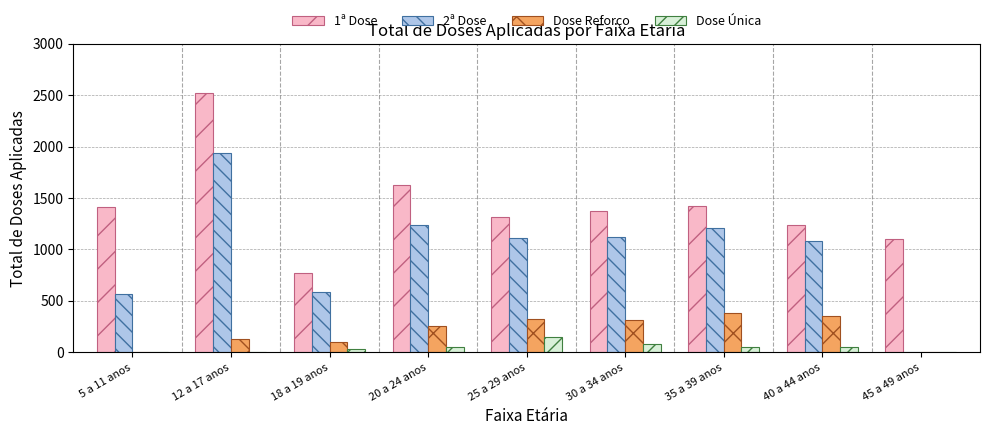

Which series has the largest total across all categories?

1ª Dose